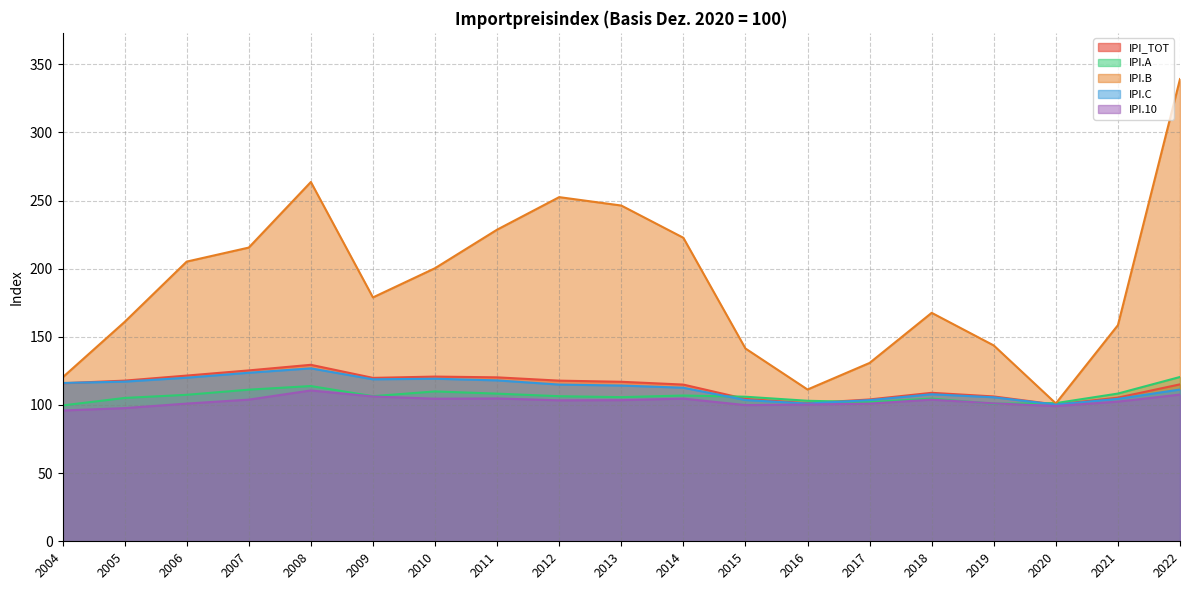

Which series has the largest total across all categories?

IPI.B